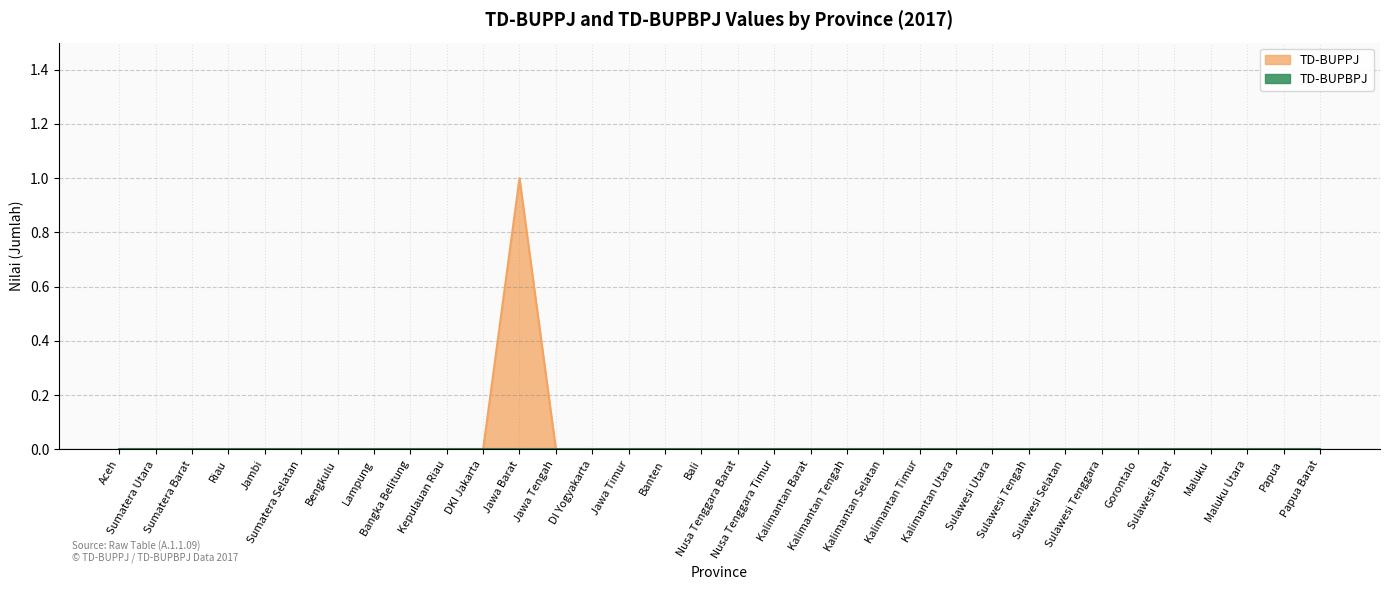

What is the label of the 31st point from the right?

Riau